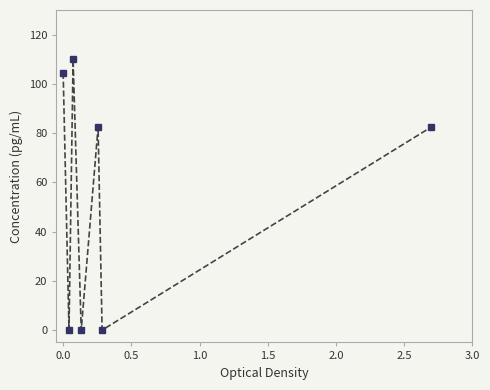

What is the sum of all values?

379.5